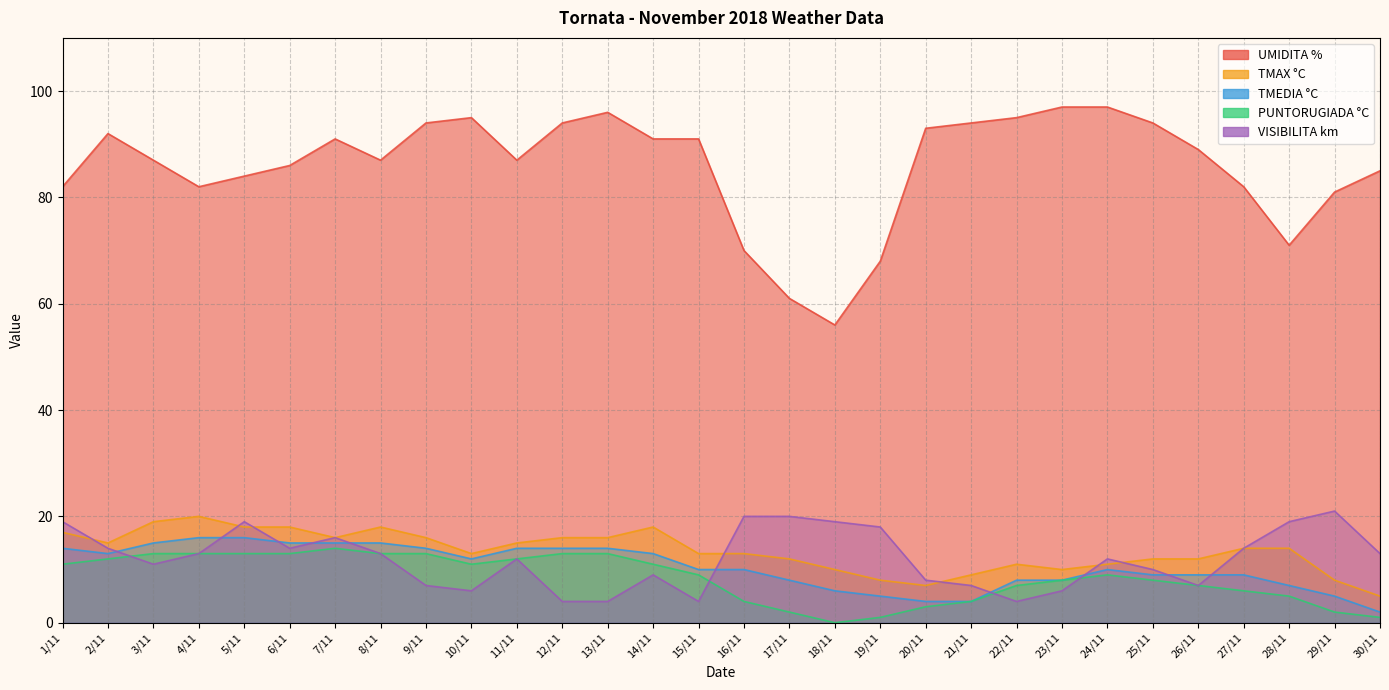

The TMAX °C series shows 8 at 30/11. True or false?

False